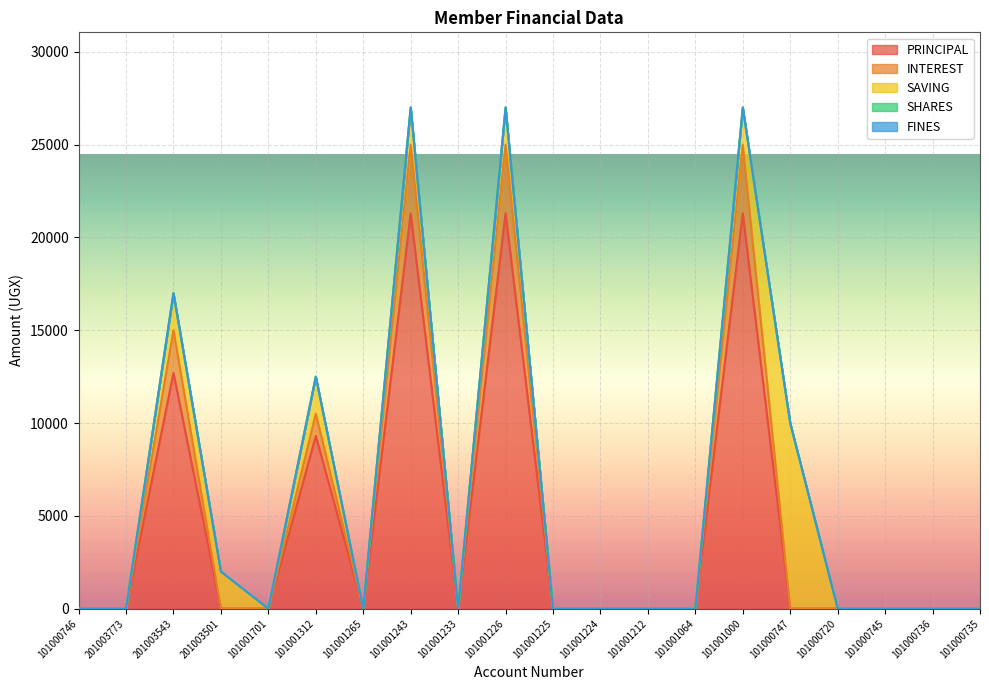

What is the sum of all INTEREST values?

14600